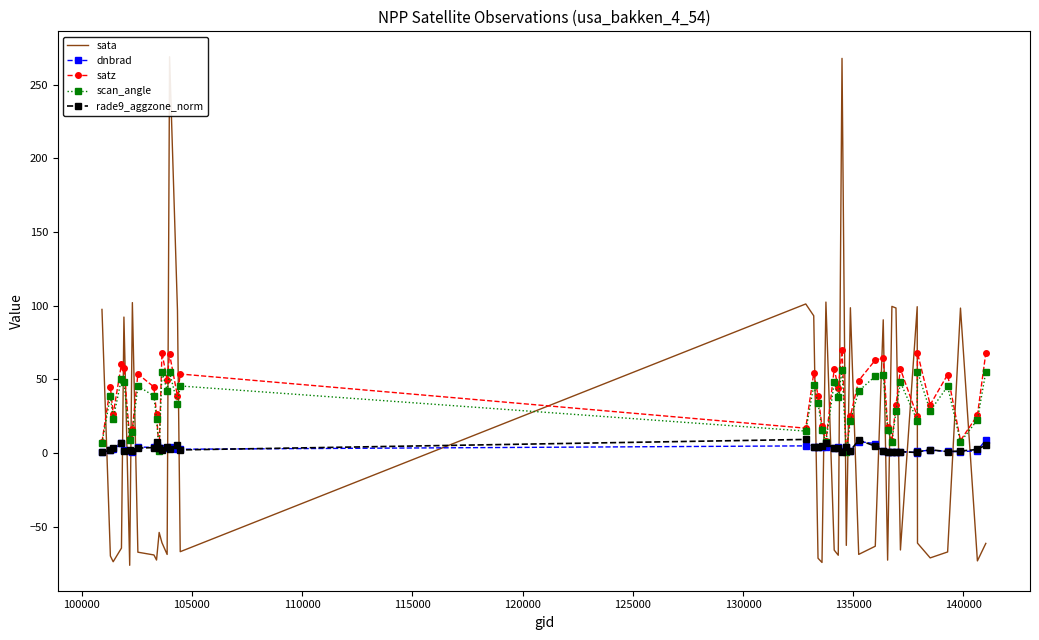

How many interior local valleys does the sata series have?

13